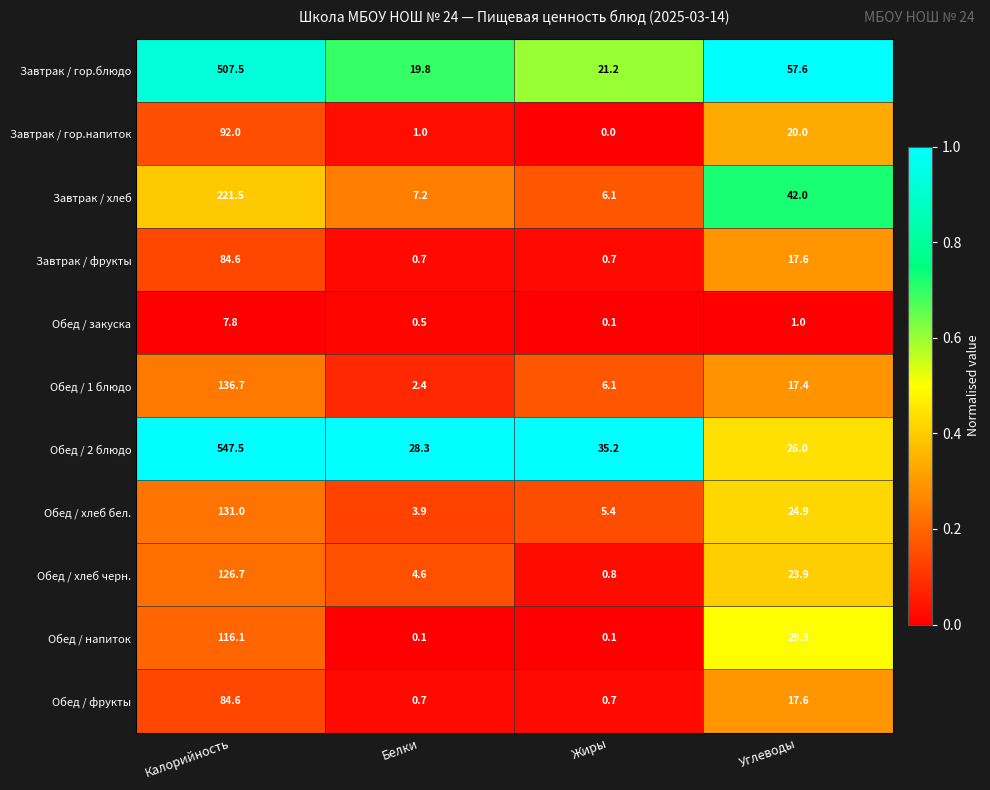

At which category does the chart reach its peak across all series?

Калорийность